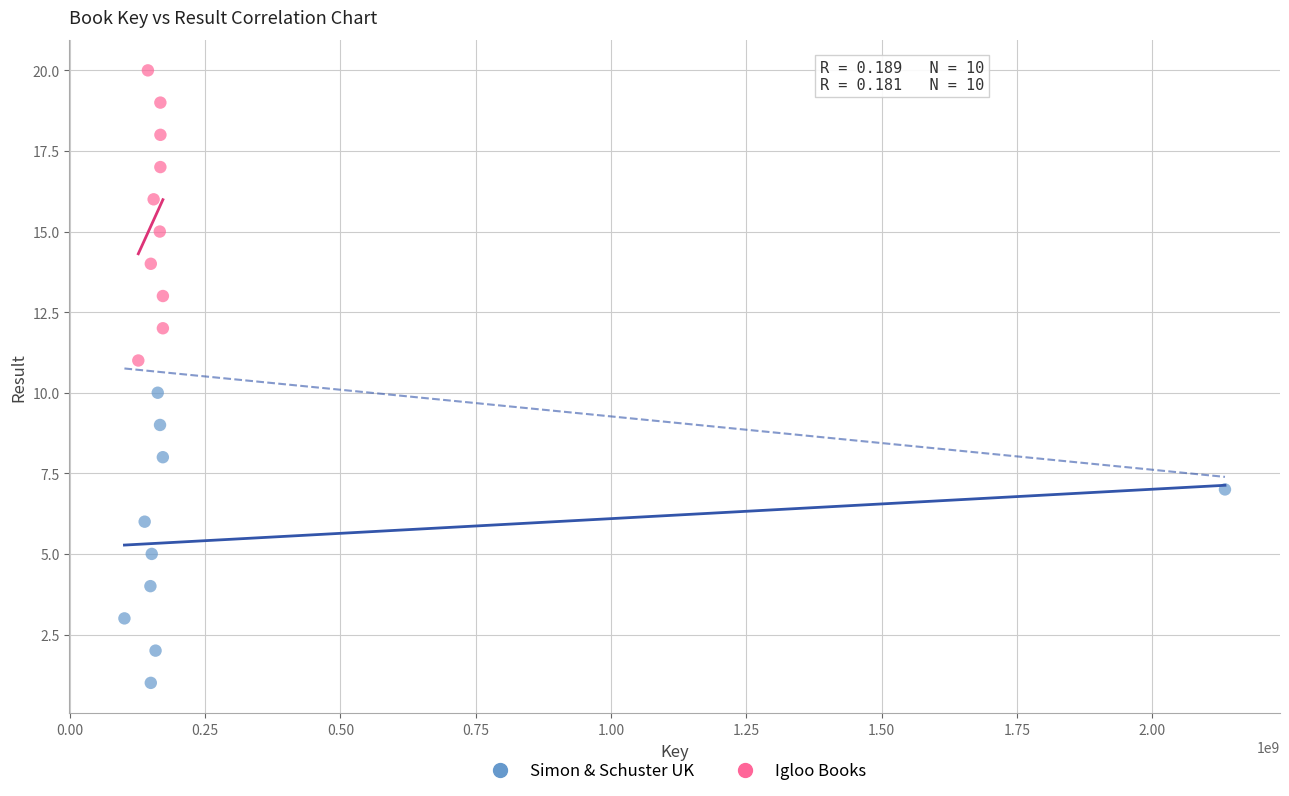

Which series reaches the maximum Y coordinate?

Igloo Books